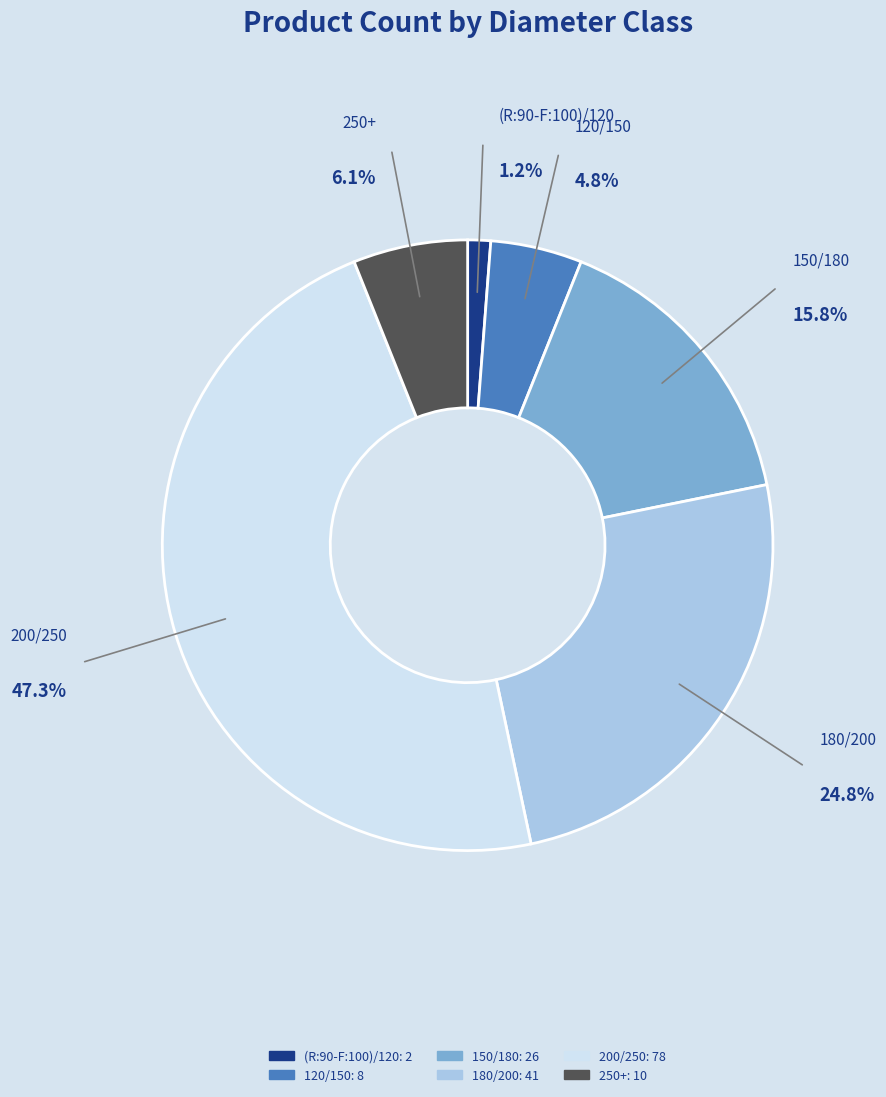

The 250+ slice represents 6% of the pie. True or false?

True